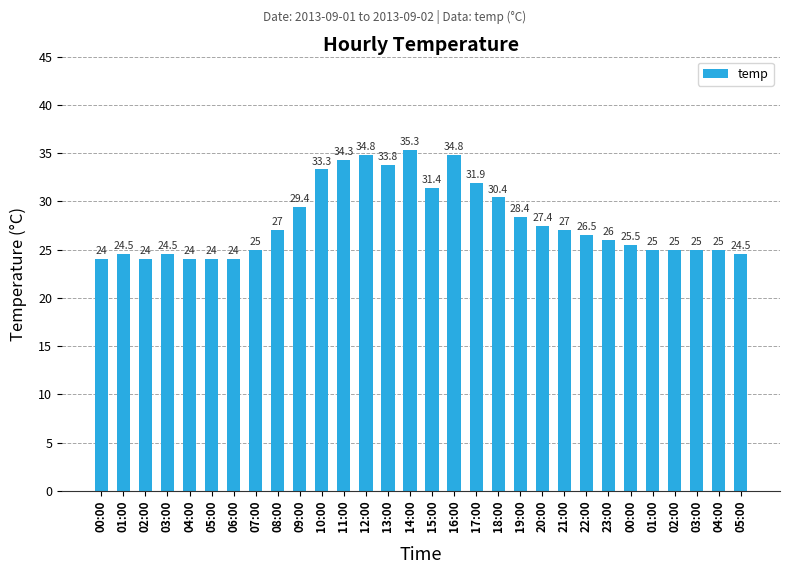

Which category has the highest value across all series?

14:00